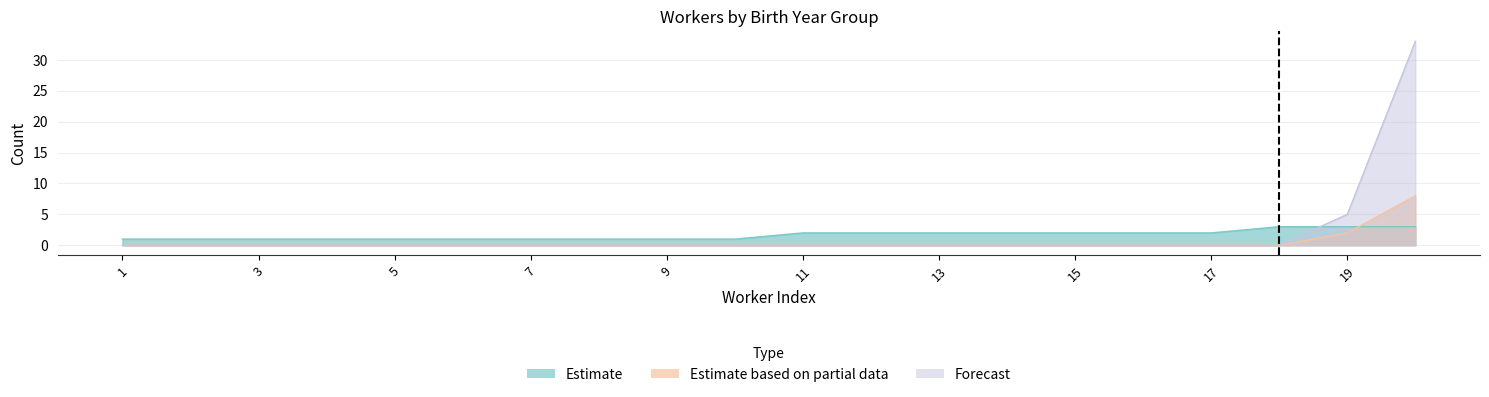

Which series ends up on top after the final intersection of Estimate and Estimate based on partial data?

Estimate based on partial data